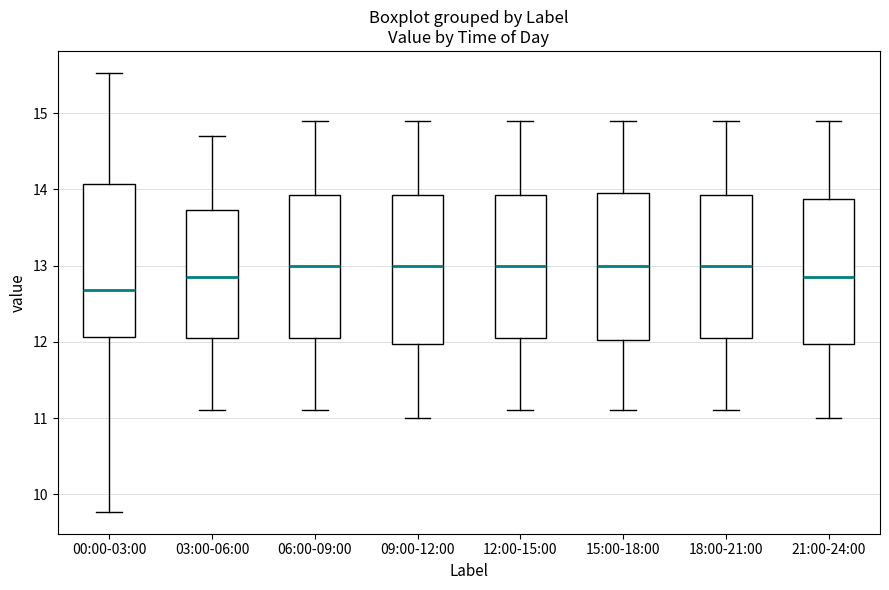

Reading left to right, transcribe this box plot: for each box, give where its median line is, the range the box spans, and where its two whiskers end, as read against the y-axis. The values are not printed on the chart, so give them approximately, as read against the axis.

00:00-03:00: median 12.7, box 12.1 to 14.1, whiskers 9.8 to 15.5
03:00-06:00: median 12.9, box 12.1 to 13.7, whiskers 11.1 to 14.7
06:00-09:00: median 13.0, box 12.1 to 13.9, whiskers 11.1 to 14.9
09:00-12:00: median 13.0, box 12.0 to 13.9, whiskers 11.0 to 14.9
12:00-15:00: median 13.0, box 12.1 to 13.9, whiskers 11.1 to 14.9
15:00-18:00: median 13.0, box 12.0 to 14.0, whiskers 11.1 to 14.9
18:00-21:00: median 13.0, box 12.1 to 13.9, whiskers 11.1 to 14.9
21:00-24:00: median 12.9, box 12.0 to 13.9, whiskers 11.0 to 14.9